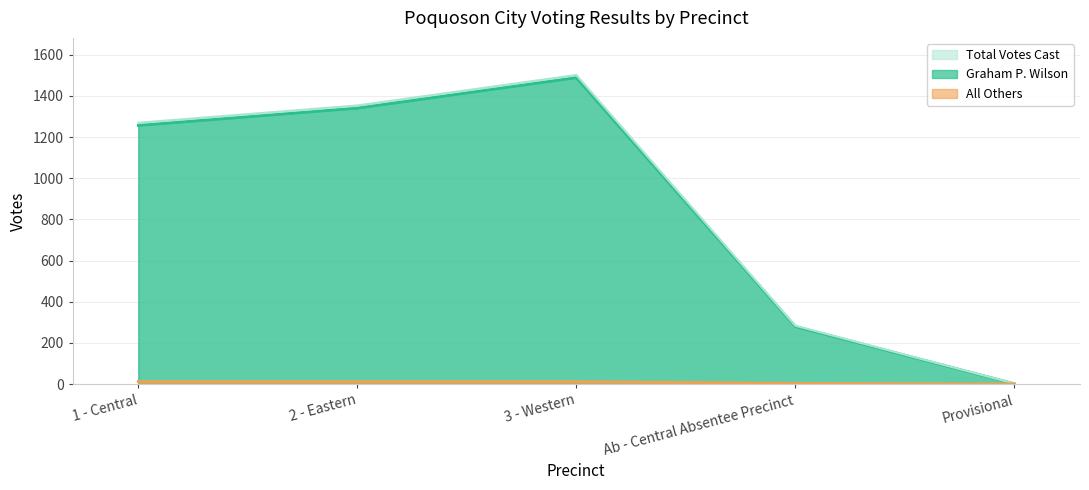

List the labels in order of Graham P. Wilson value, smallest first.

Provisional, Ab - Central Absentee Precinct, 1 - Central, 2 - Eastern, 3 - Western